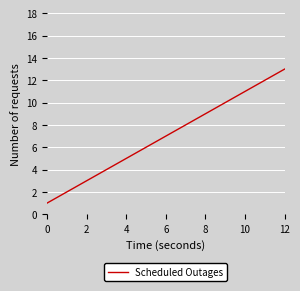

What is the difference between the maximum and minimum values?

12